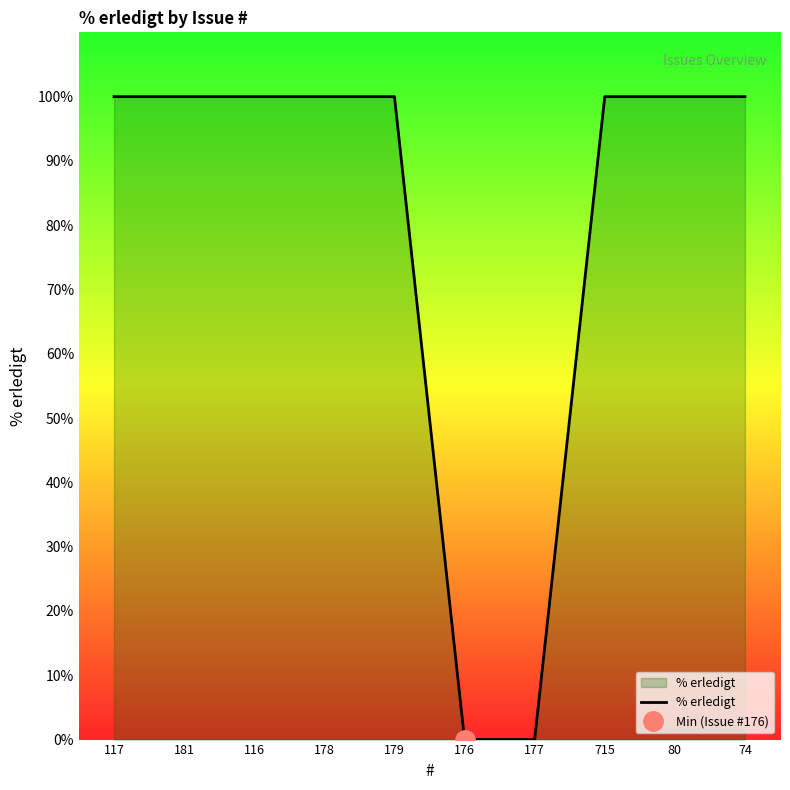

List the labels in order of value, smallest first.

176, 177, 117, 181, 116, 178, 179, 715, 80, 74